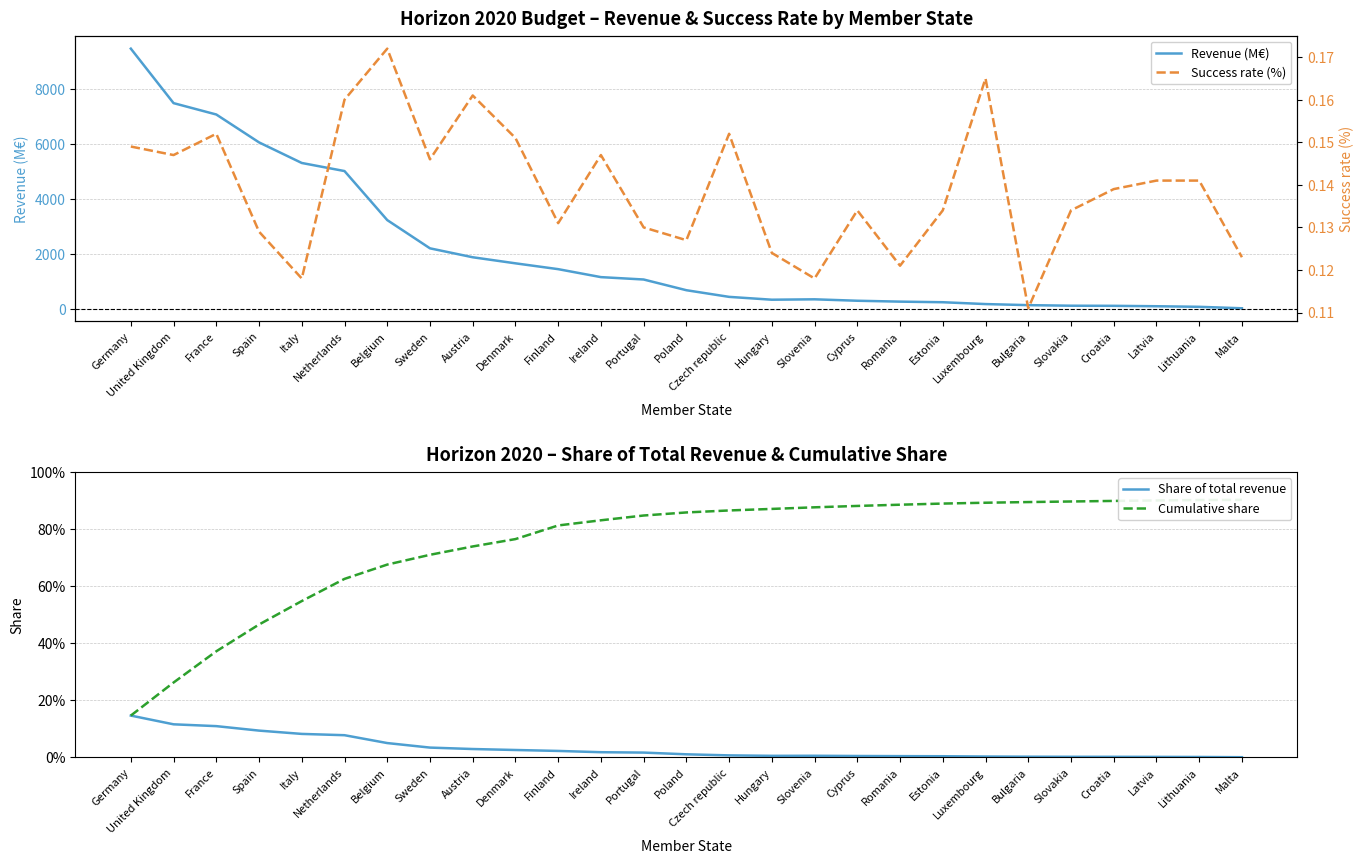

Between France and Czech republic, which series saw the biggest shift?

Revenue (M€)